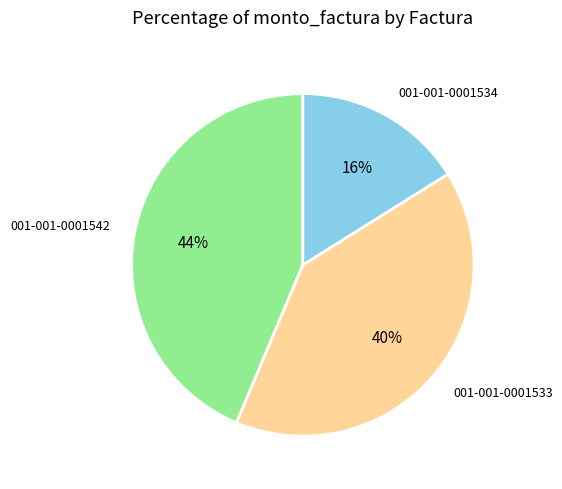

Do 001-001-0001542 and 001-001-0001533 together represent more than half of the pie?

Yes